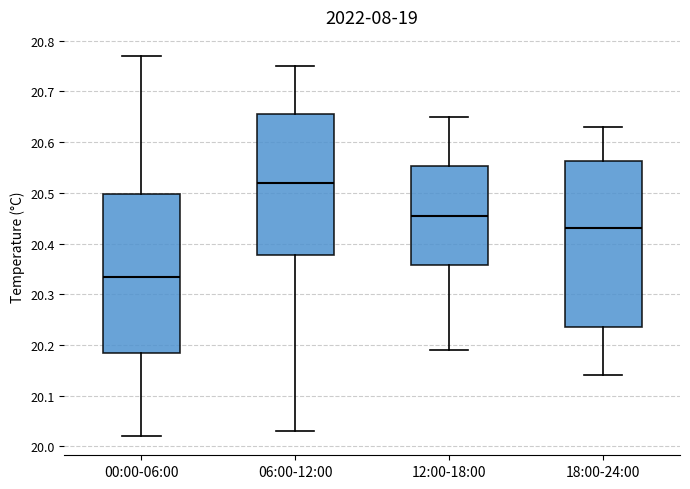

Reading left to right, transcribe this box plot: for each box, give where its median line is, the range the box spans, and where its two whiskers end, as read against the y-axis. The values are not printed on the chart, so give them approximately, as read against the axis.

00:00-06:00: median 20.34, box 20.19 to 20.50, whiskers 20.02 to 20.77
06:00-12:00: median 20.52, box 20.38 to 20.66, whiskers 20.03 to 20.75
12:00-18:00: median 20.46, box 20.36 to 20.55, whiskers 20.19 to 20.65
18:00-24:00: median 20.43, box 20.24 to 20.56, whiskers 20.14 to 20.63